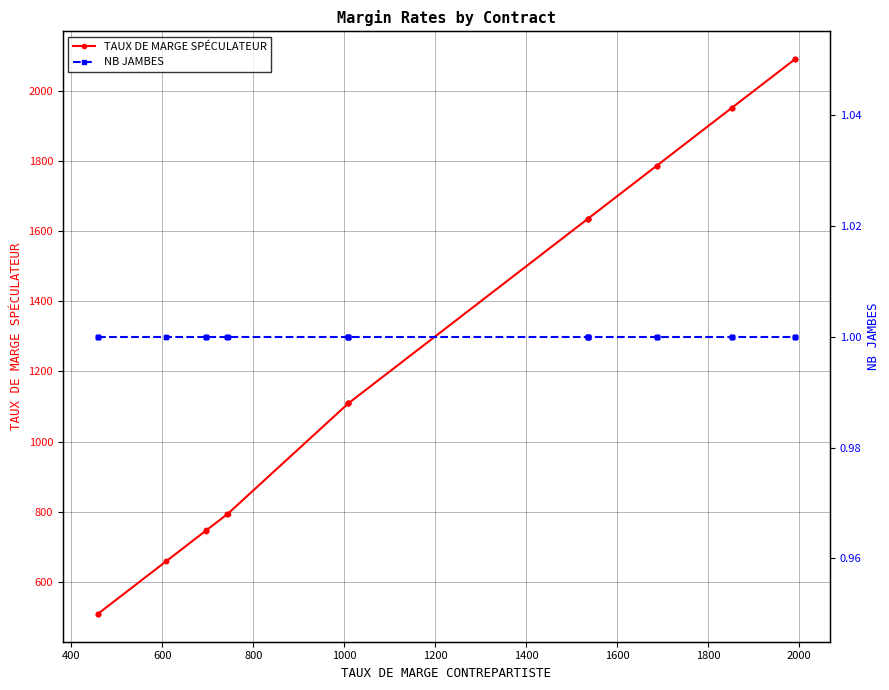

True or false: TAUX DE MARGE SPÉCULATEUR and NB JAMBES cross at least once.

False